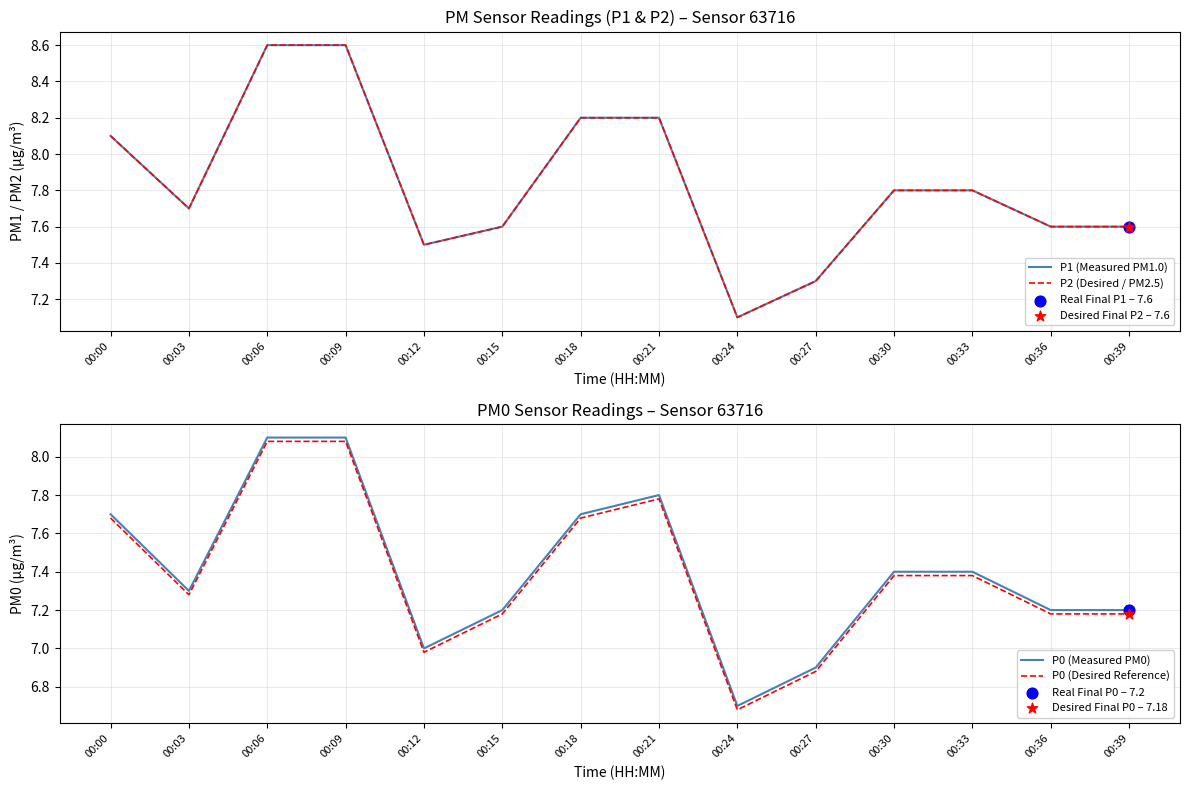

Is the value of P0 (Measured PM0) at 00:30 greater than the value of P0 (Desired Reference) at 00:30?

Yes